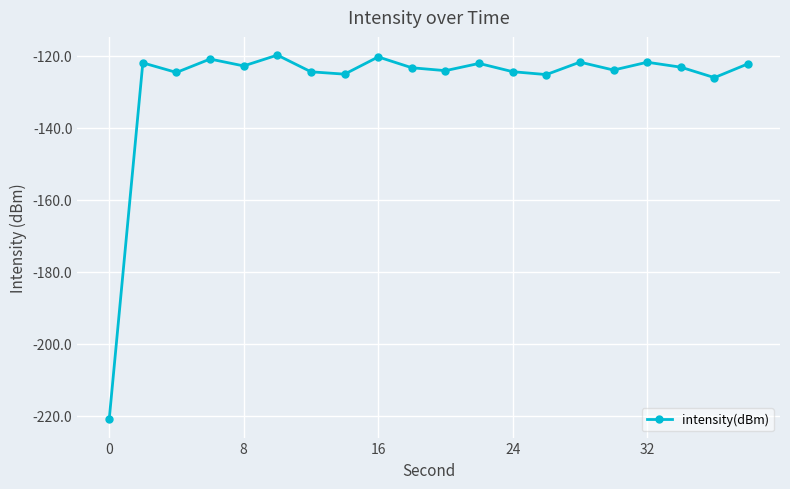

True or false: the data has more than 2 interior local peaks.

True